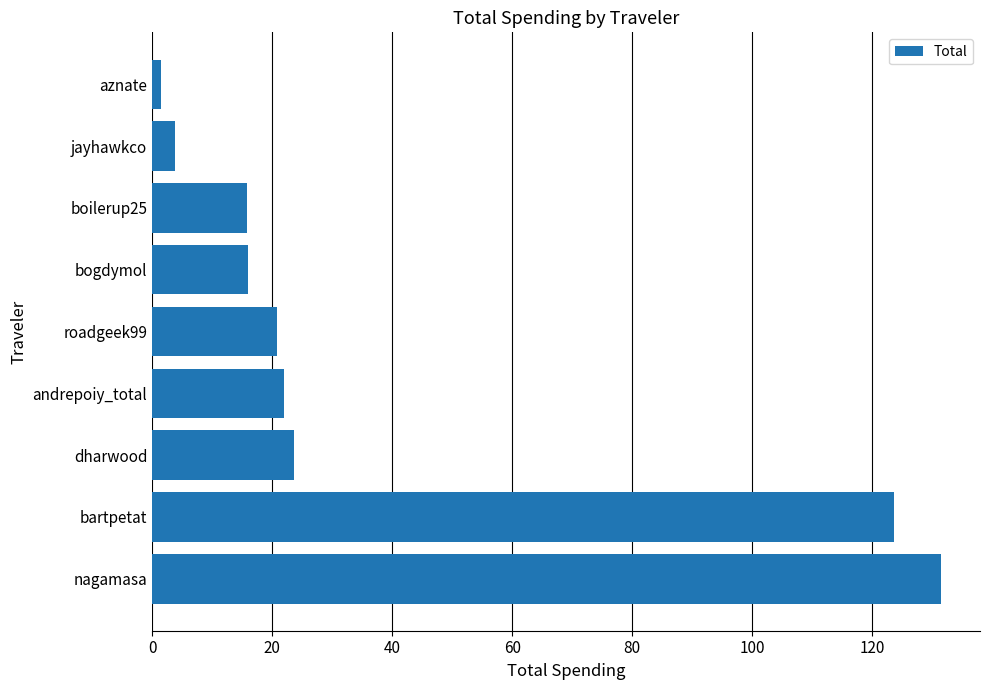

Is it true that the value at andrepoiy_total is 5.9?

False